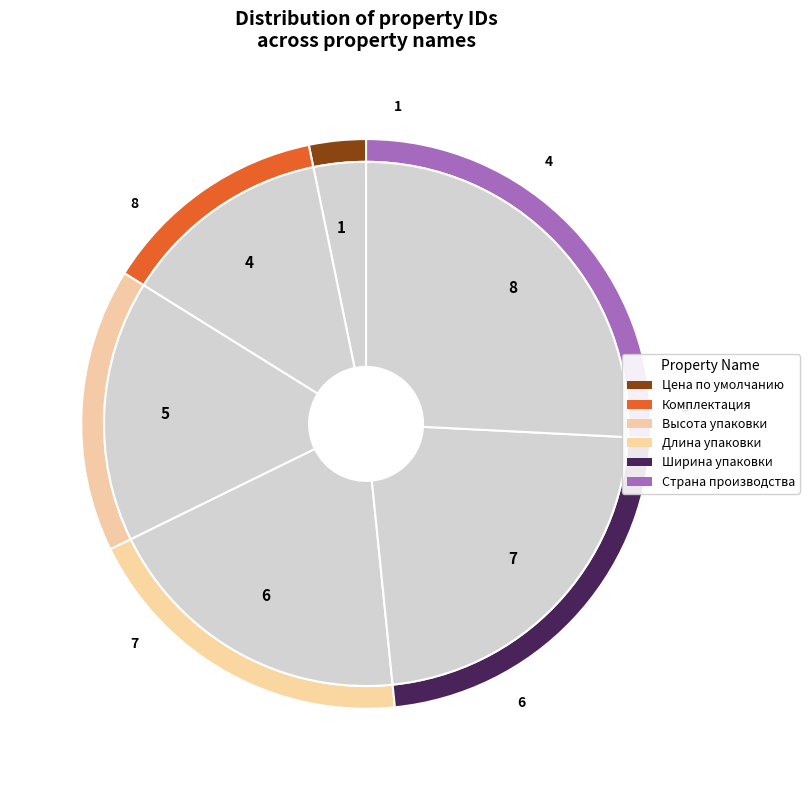

Rank the categories by value from highest to lowest.

Страна производства, Ширина упаковки, Длина упаковки, Высота упаковки, Комплектация, Цена по умолчанию